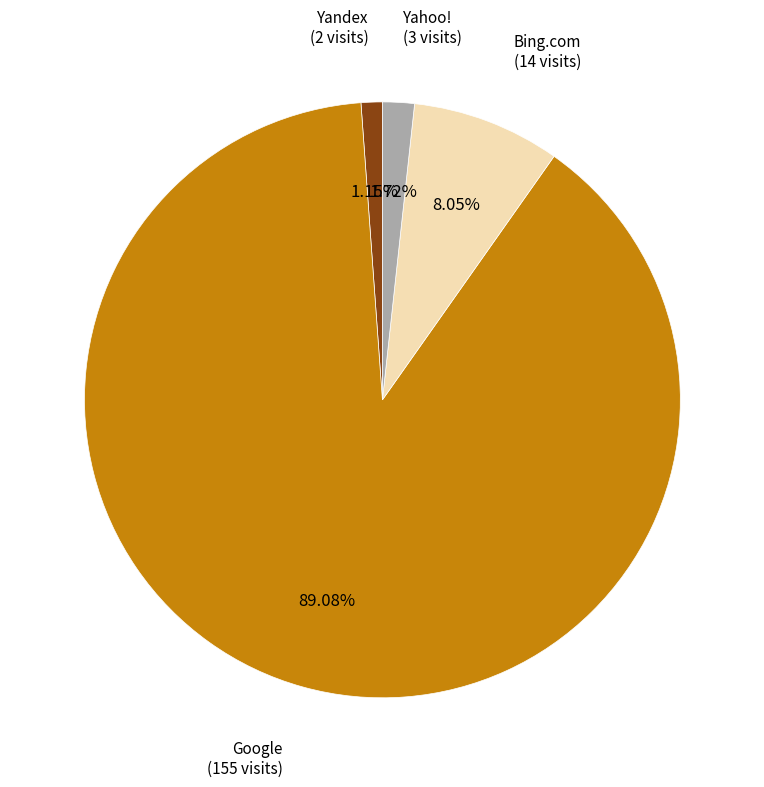

Count the number of slices in the pie.

4